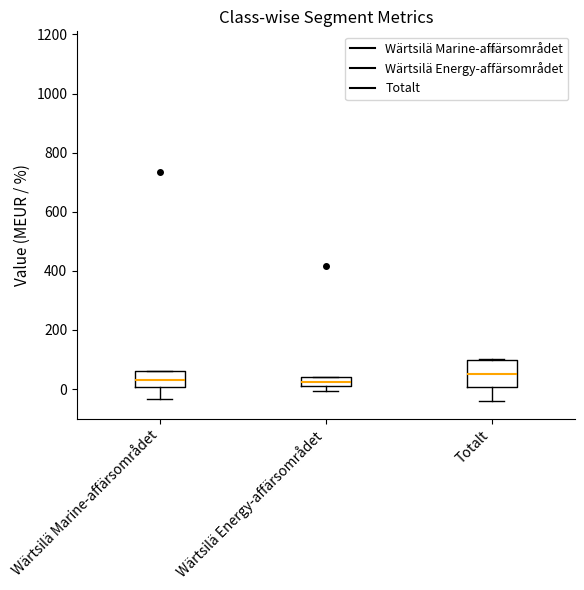

Where is the upper edge of the box for Totalt on the y-axis? The values are not printed on the chart, so give them approximately, as read against the axis.

100